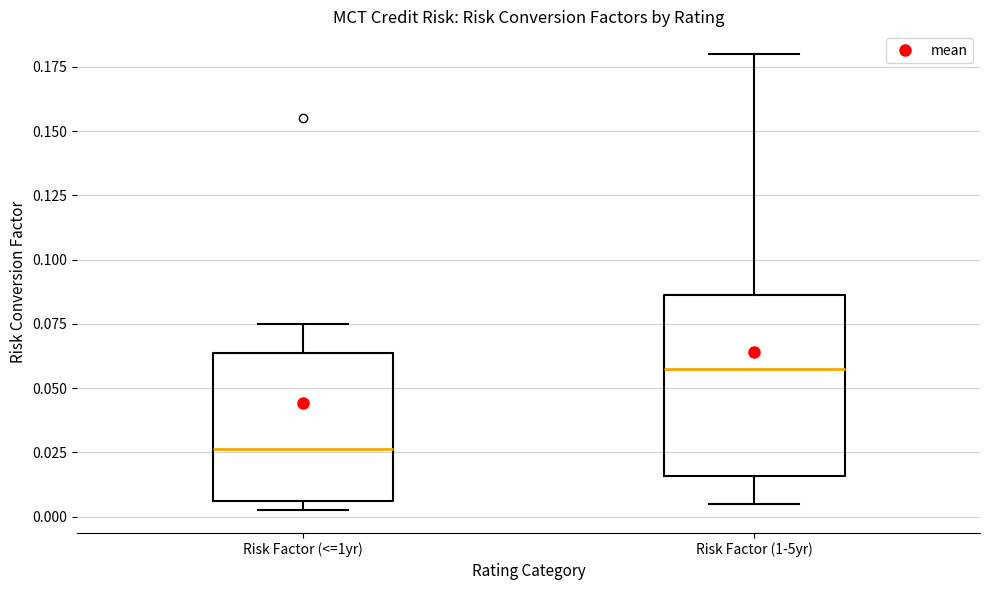

Comparing the boxes themselves (not the whiskers), which one is the tallest?

Risk Factor (1-5yr)